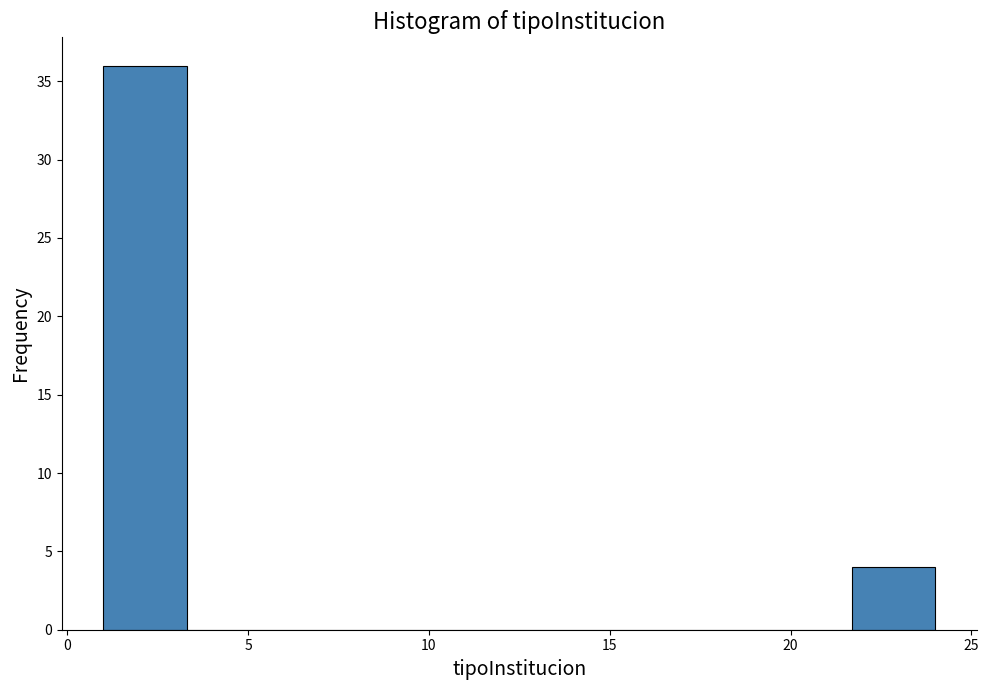

Reading left to right, transcribe this chart: for each bar, give the range it covers on the x-axis and its height. Neither the bar edges nor the heights are printed on the chart, so give them approximately, as read against the axes.

1.0 to 3.3: 36
3.3 to 5.6: 0
5.6 to 7.9: 0
7.9 to 10.2: 0
10.2 to 12.5: 0
12.5 to 14.8: 0
14.8 to 17.1: 0
17.1 to 19.4: 0
19.4 to 21.7: 0
21.7 to 24.0: 4